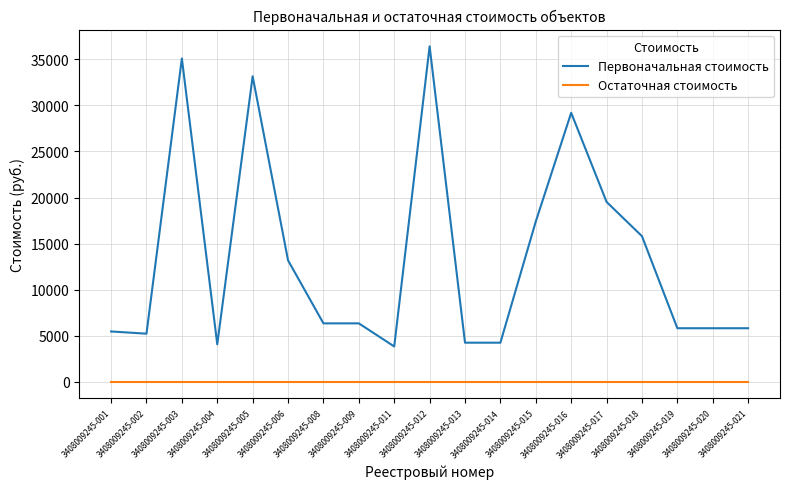

True or false: Остаточная стоимость and Первоначальная стоимость cross at least once.

False